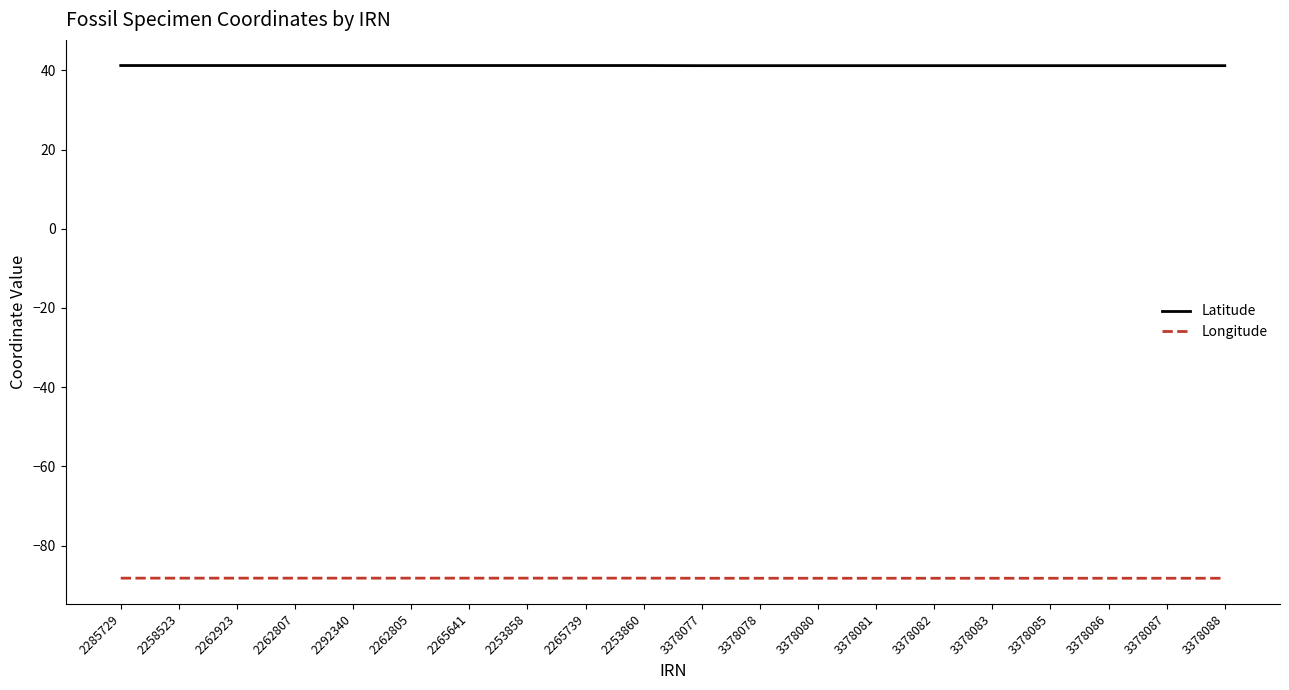

What position from the right is 2265739?

12